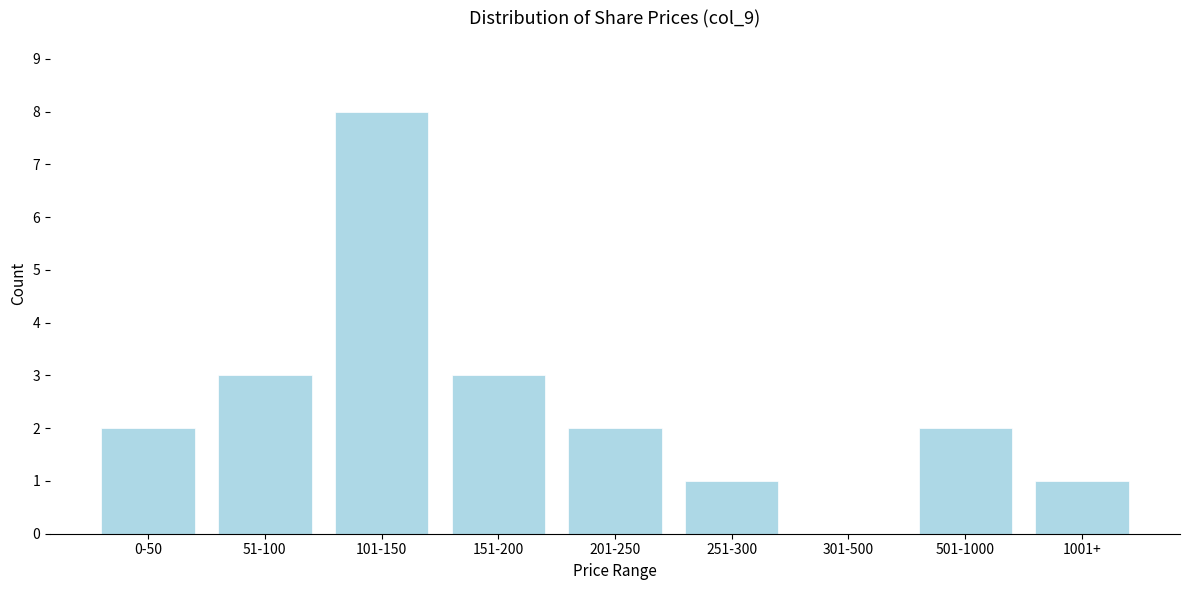

Reading left to right, transcribe all the data shown in this chart.

0-50=2	51-100=3	101-150=8	151-200=3	201-250=2	251-300=1	301-500=0	501-1000=2	1001+=1